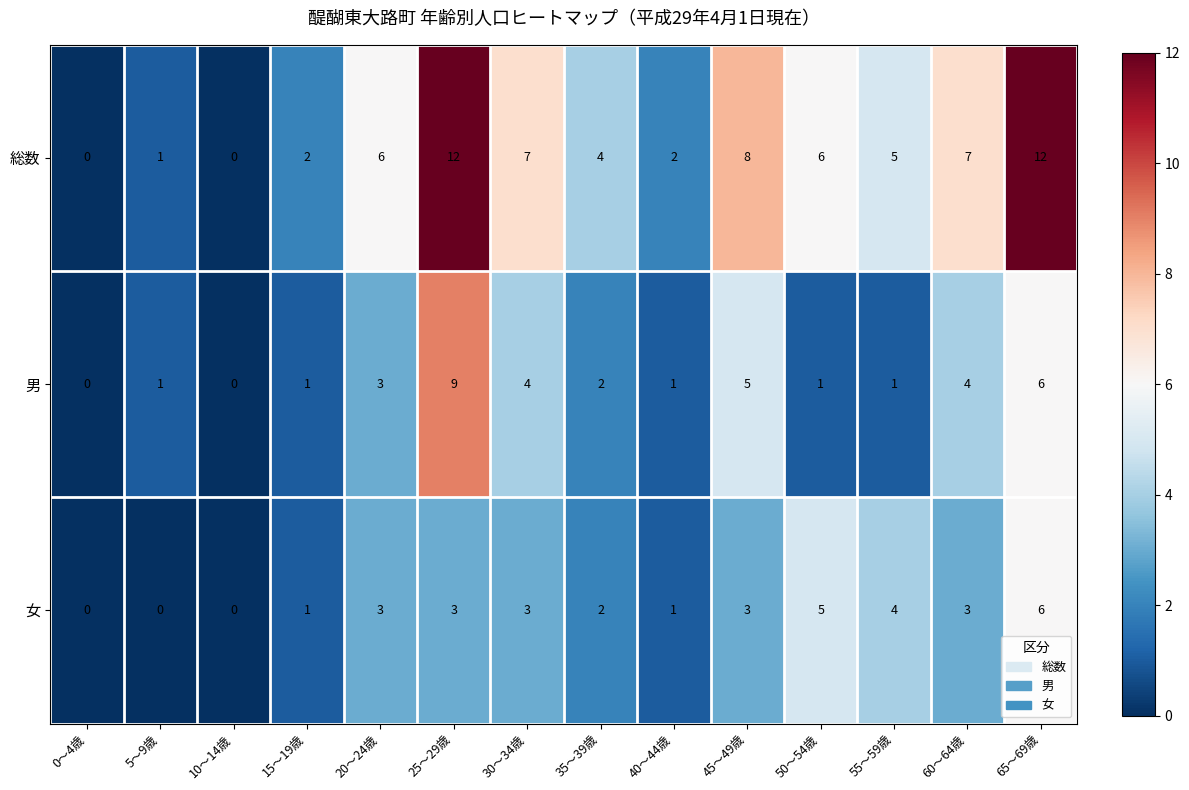

The 女 series shows 1 at 40～44歳. True or false?

True